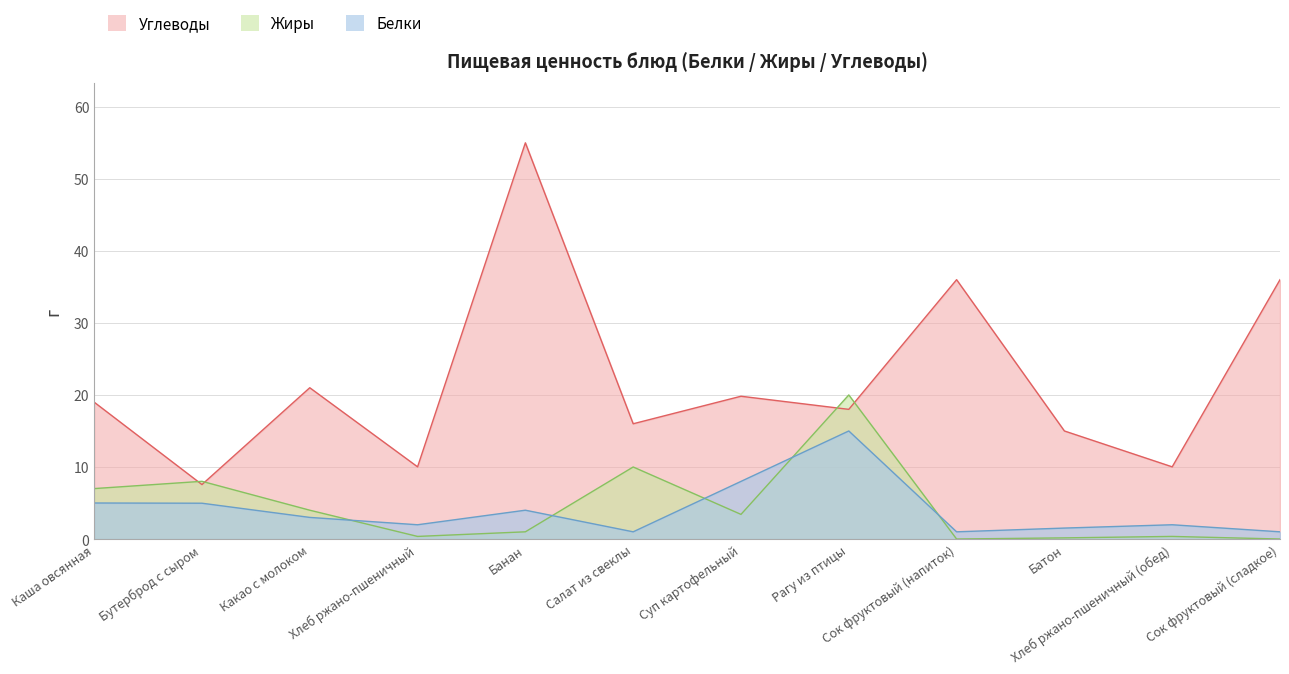

What is the total value across all series at Каша овсянная?

31.0